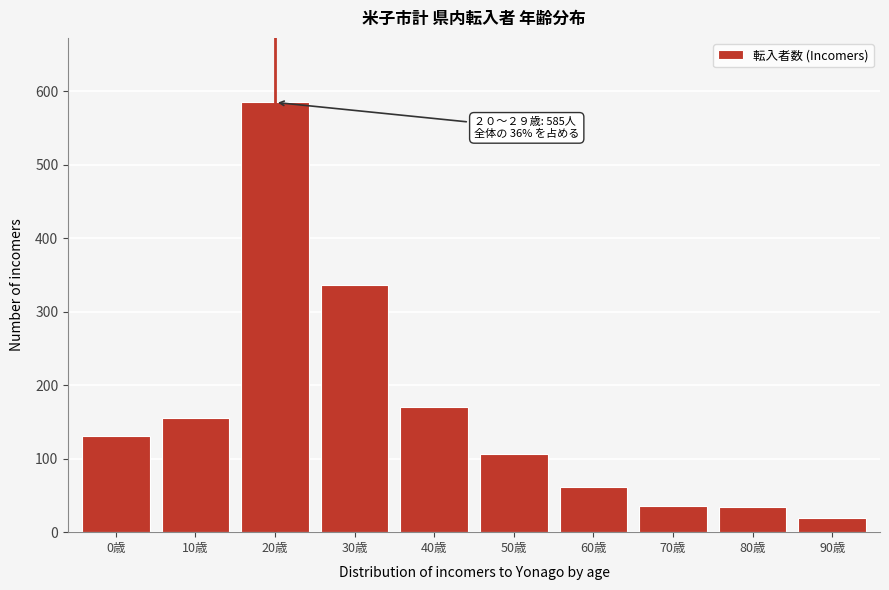

True or false: the data shows 11 at 80歳.

False